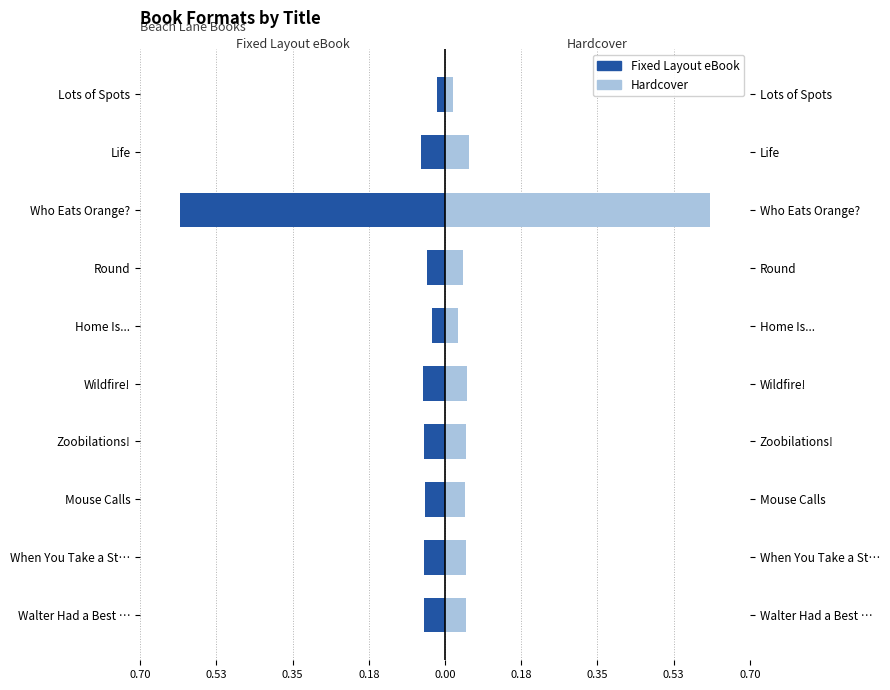

The value of Hardcover at Walter Had a Best … is 0.1. True or false?

False